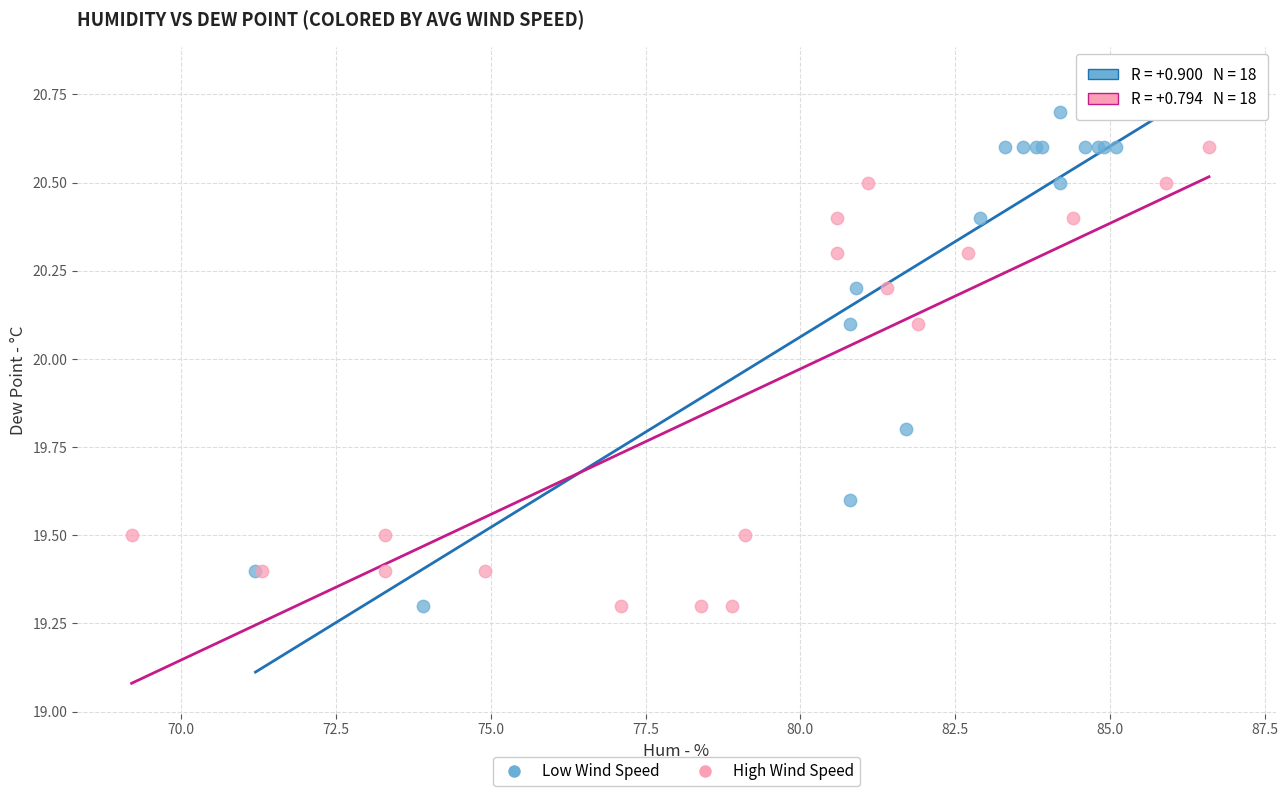

Which series contains the highest Y value?

Low Wind Speed